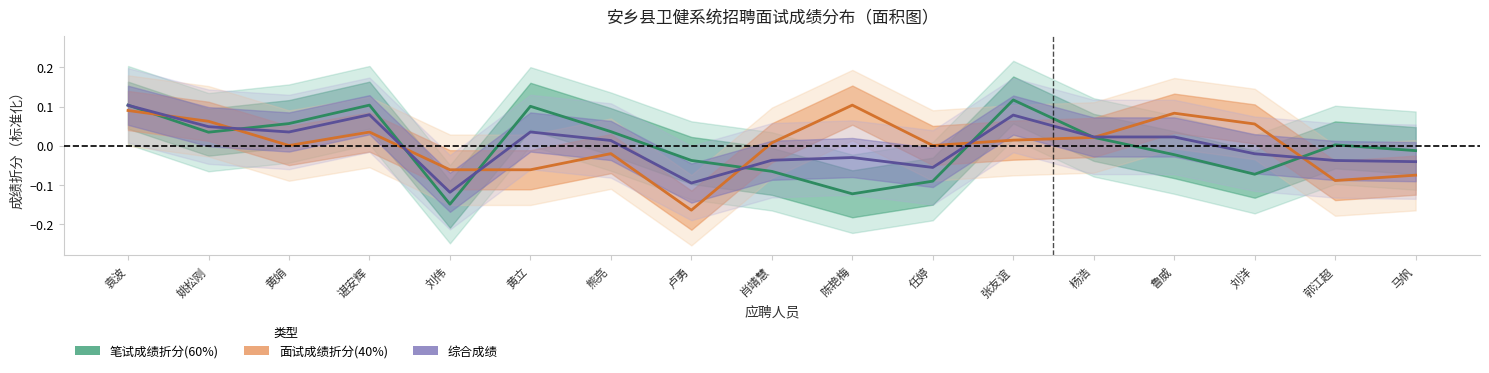

How many interior local peaks does the 笔试成绩折分(60%) series have?

4